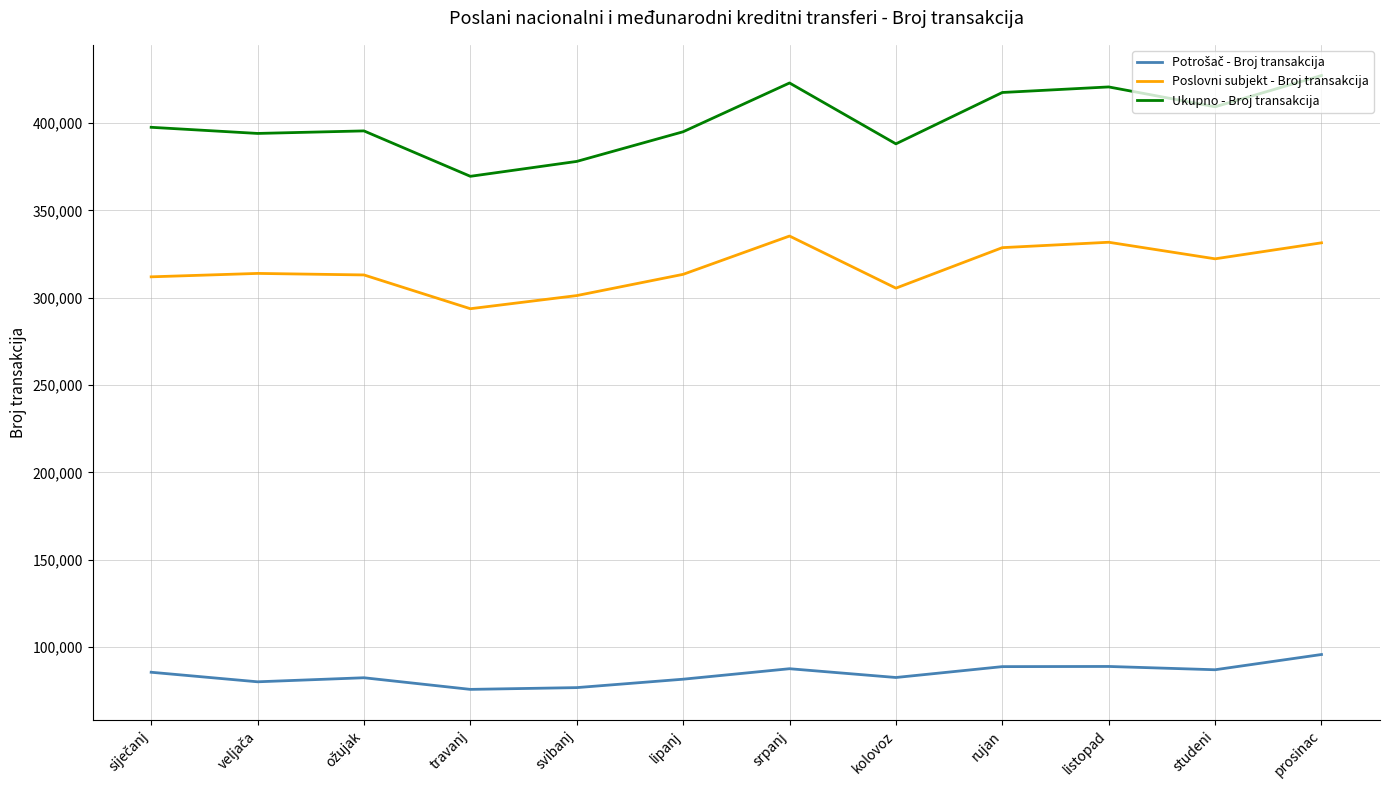

What is the maximum value for Poslovni subjekt - Broj transakcija?

335286